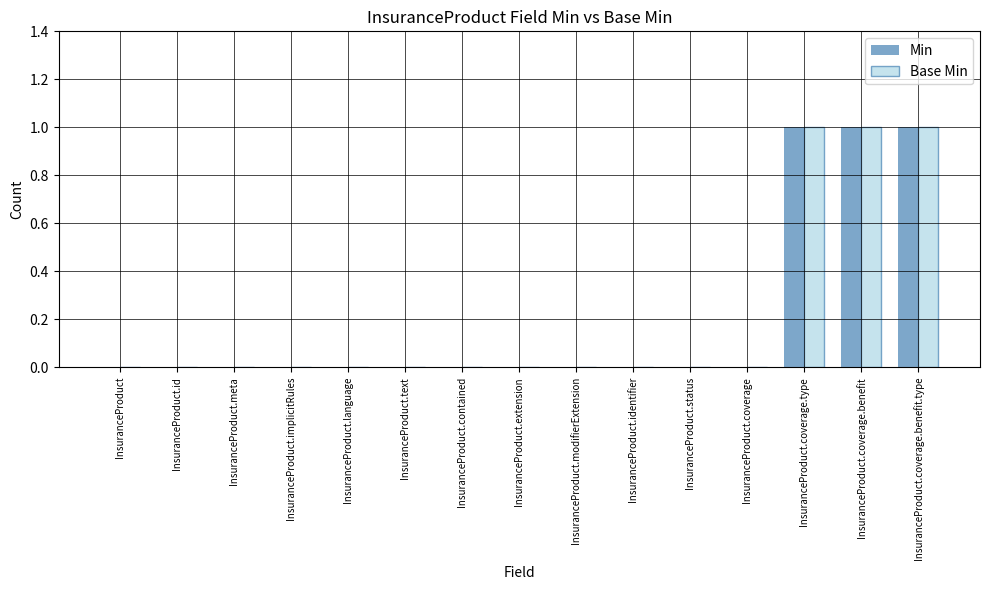

Reading left to right, list all the values displayed in this chart.

Min: 0	0	0	0	0	0	0	0	0	0	0	0	1	1	1
Base Min: 0	0	0	0	0	0	0	0	0	0	0	0	1	1	1